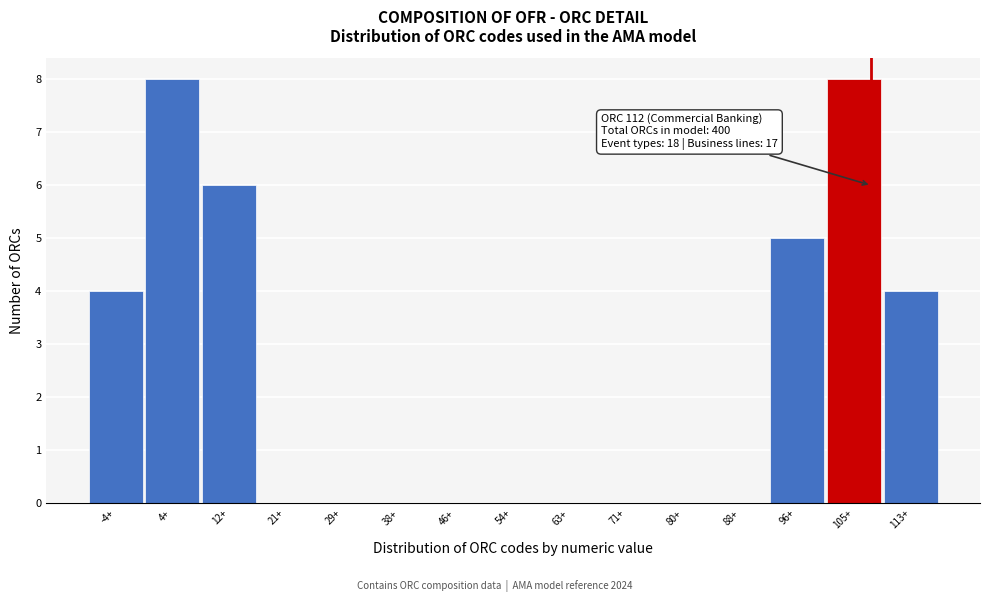

Reading left to right, extract all data points from this chart.

-4+=4	4+=8	12+=6	21+=0	29+=0	38+=0	46+=0	54+=0	63+=0	71+=0	80+=0	88+=0	96+=5	105+=8	113+=4